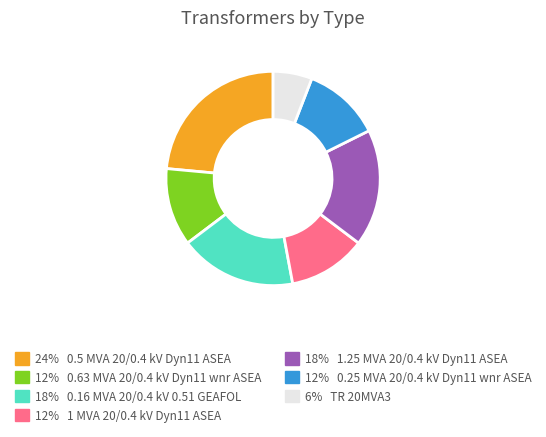

Approximately how many times larger is the value at 18% 0.16 MVA 20/0.4 kV 0.51 GEAFOL compared to 12% 0.63 MVA 20/0.4 kV Dyn11 wnr ASEA?

1.5